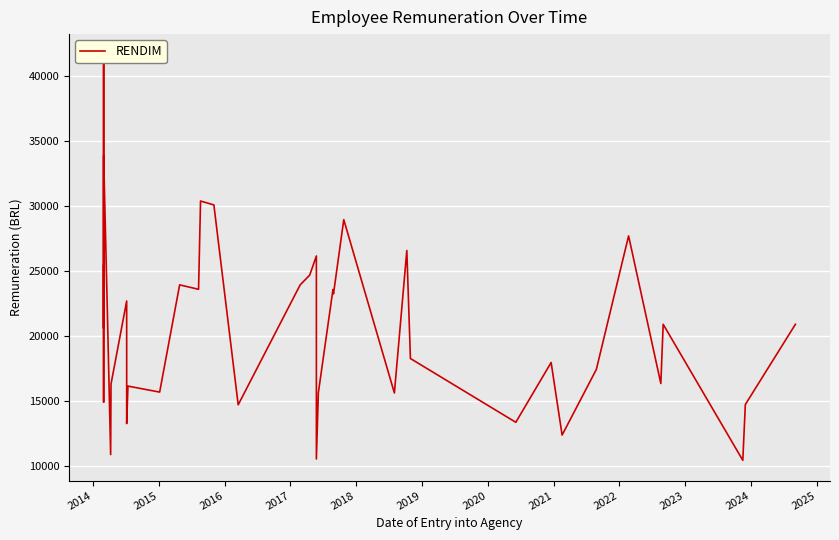

How many values exceed 20933?

21